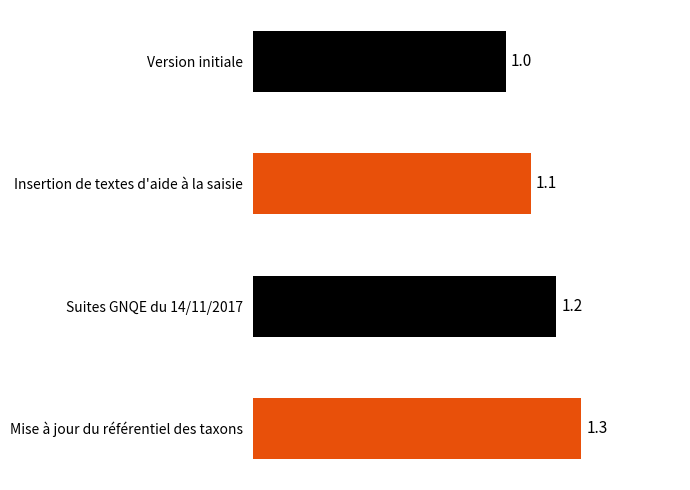

Reading left to right, list all the values displayed in this chart.

Version initiale=1.0	Insertion de textes d'aide à la saisie=1.1	Suites GNQE du 14/11/2017=1.2	Mise à jour du référentiel des taxons=1.3